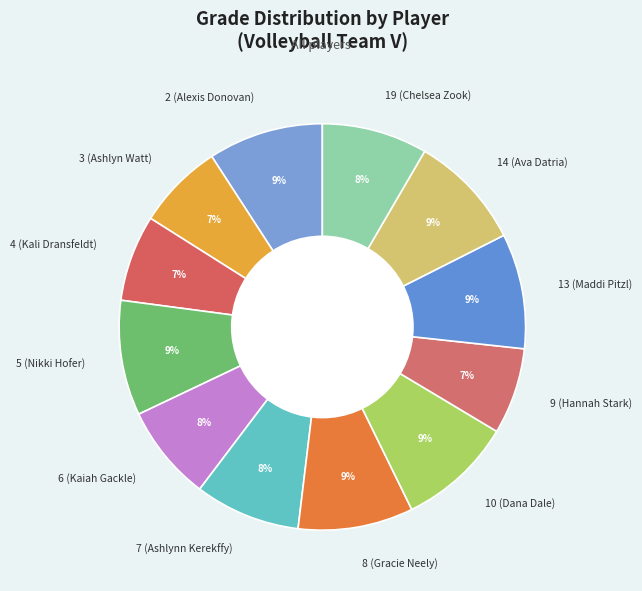

Count the number of slices in the pie.

12